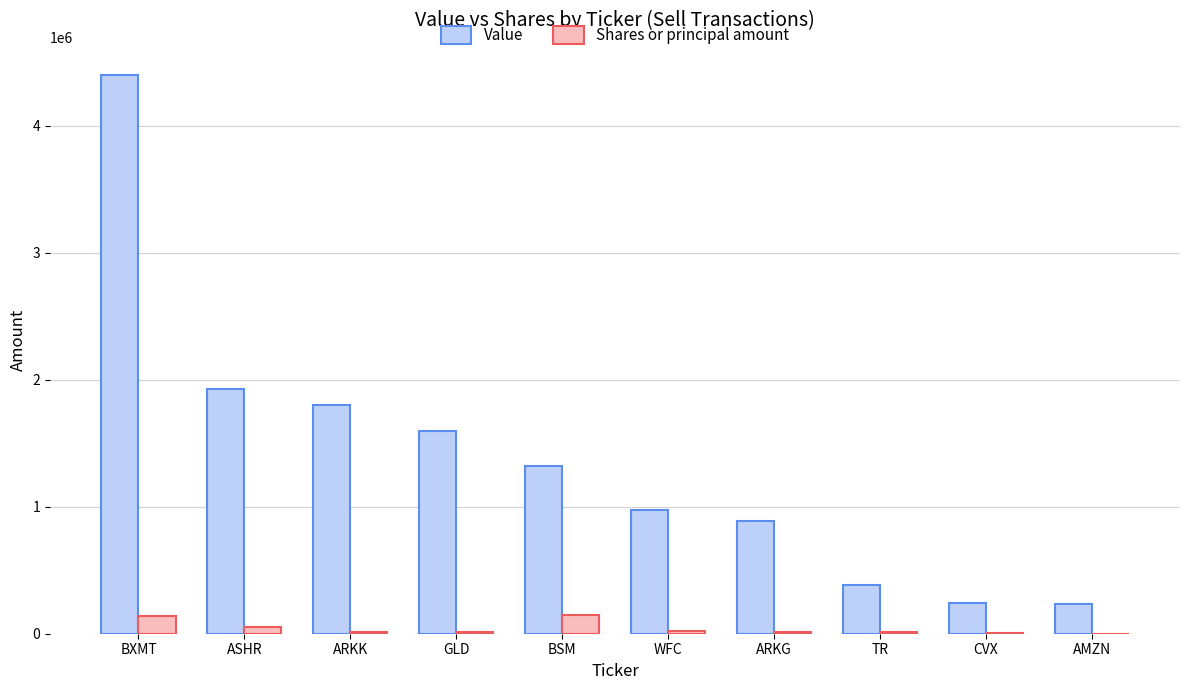

Which series has the largest total across all categories?

Value